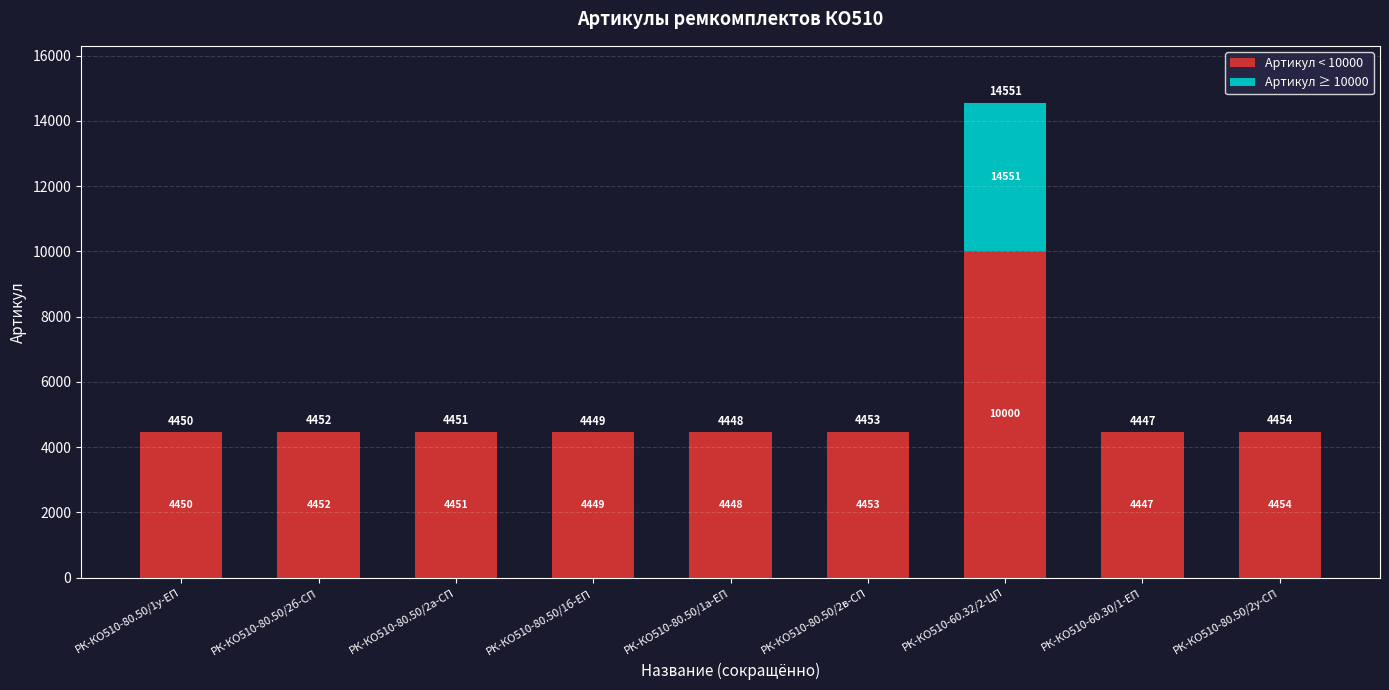

Does the chart contain stacked bars?

Yes